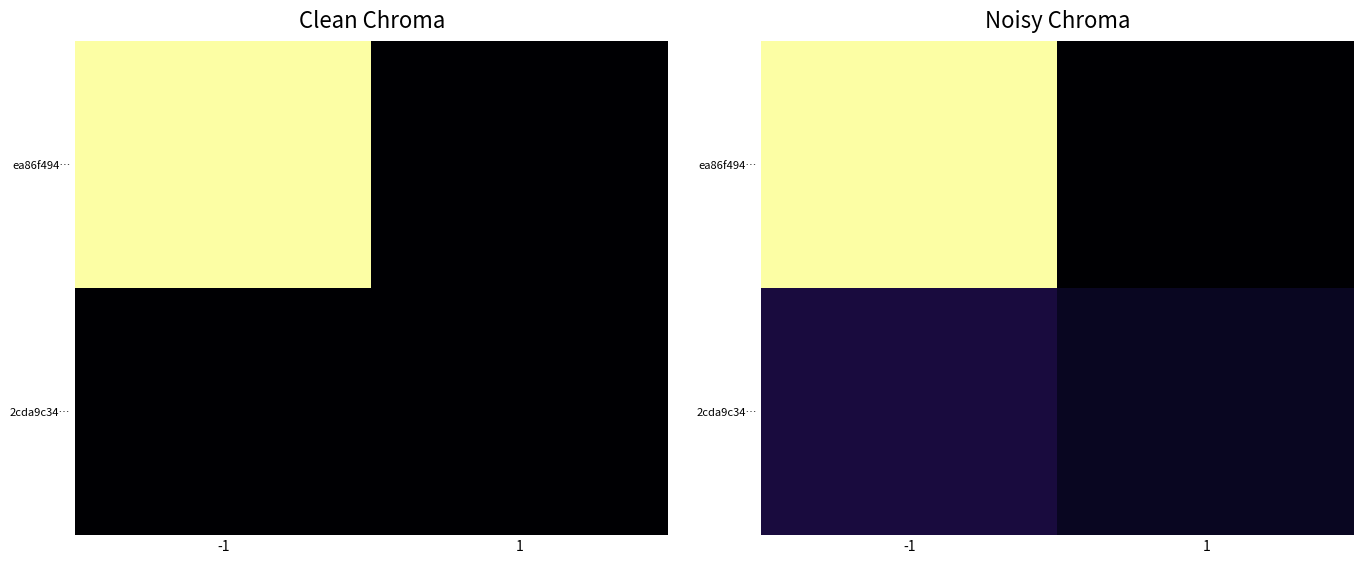

Rank the series by their average value, from lowest to highest.

2cda9c34…, ea86f494…